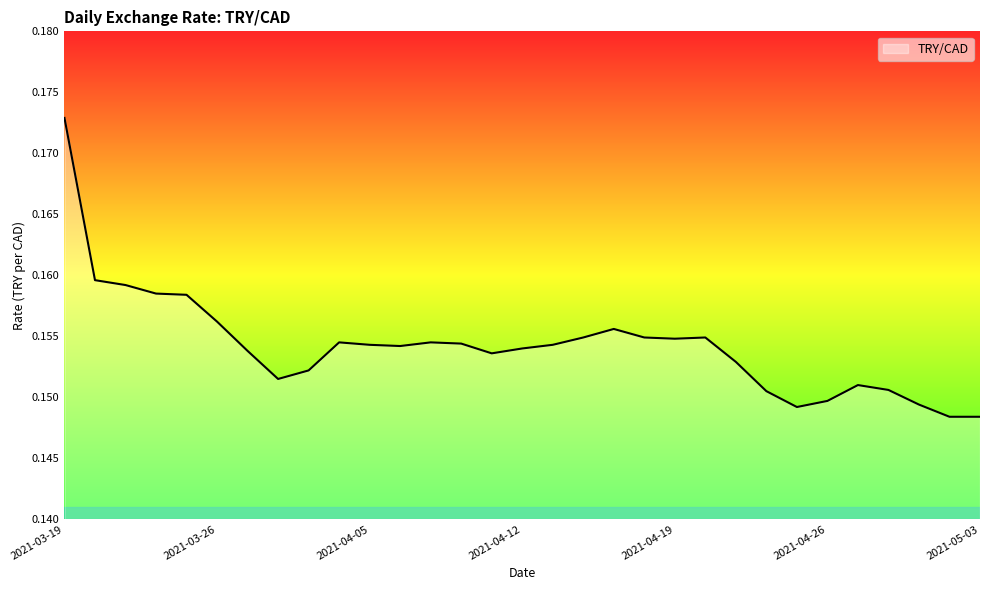

What is the label of the 2nd point from the left?

2021-03-22